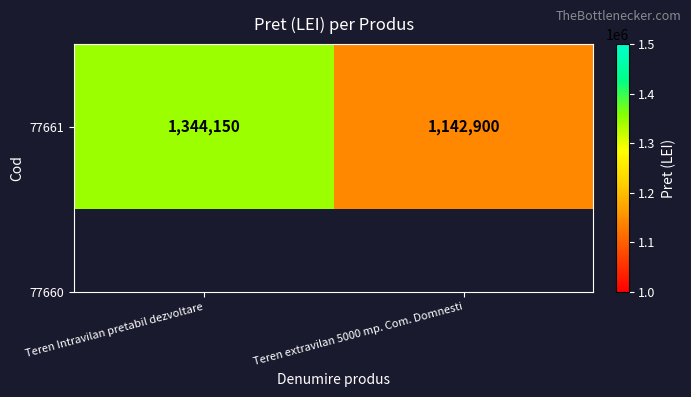

Where is the data nearest to the value 1243525?

Teren Intravilan pretabil dezvoltare